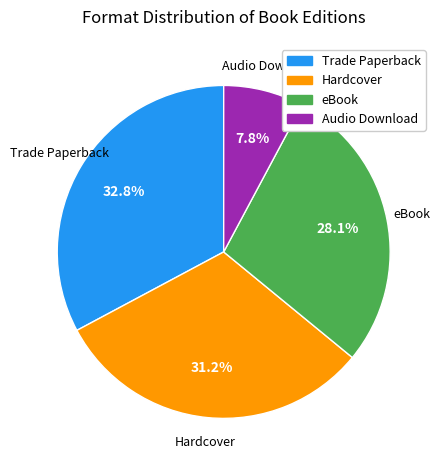

What percentage is NOT represented by Audio Download?

92.2%